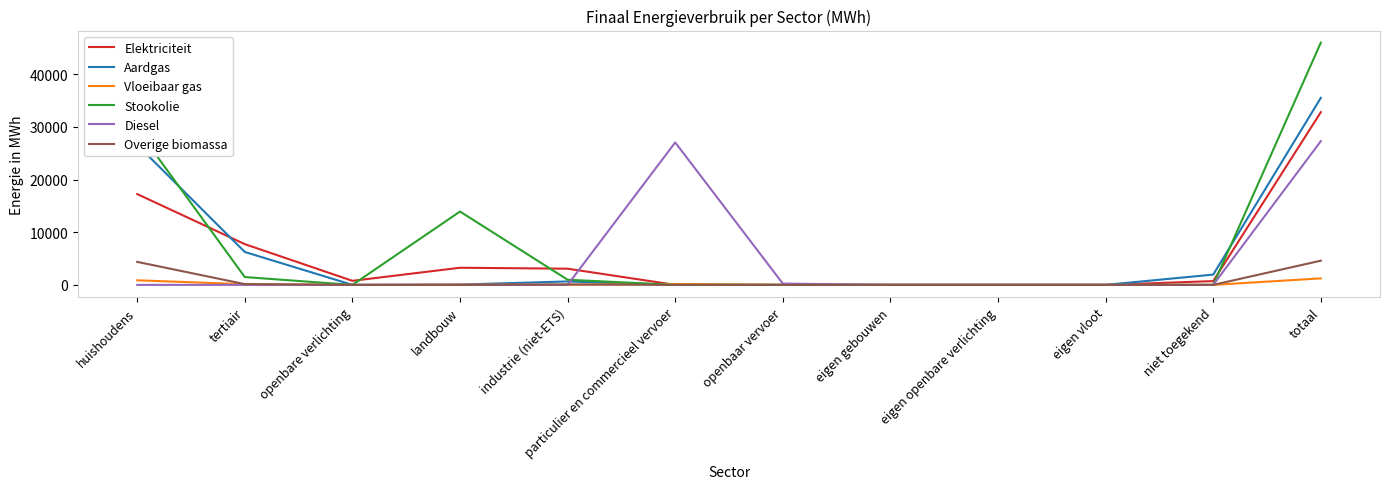

What is the total value across all series at landbouw?

17278.6